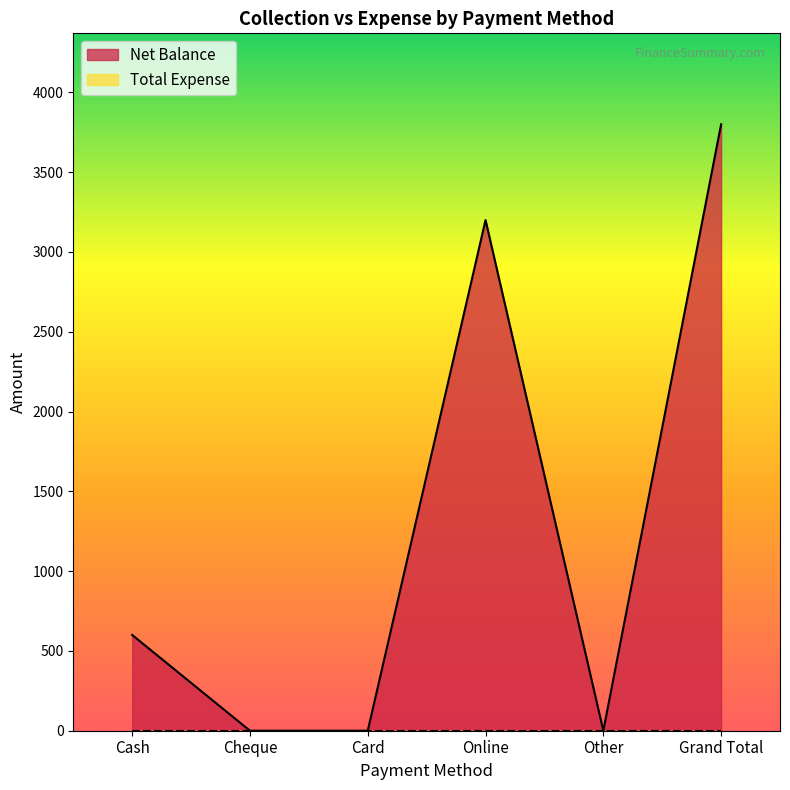

List the labels in order of value, largest first.

Grand Total, Online, Cash, Cheque, Card, Other